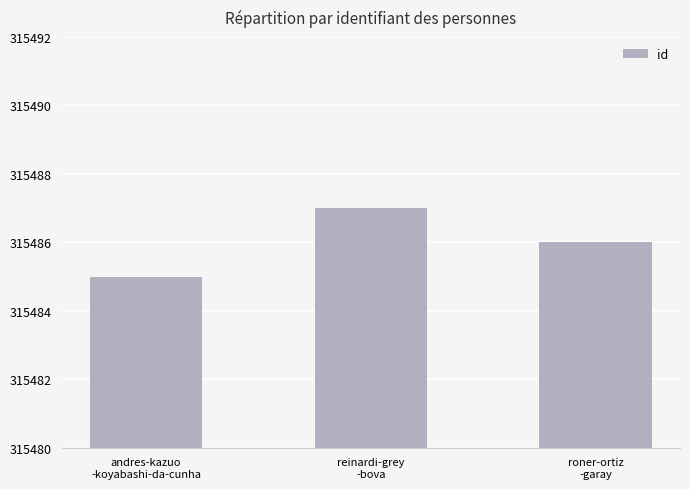

The chart shows a value of 315487 at reinardi-grey
-bova. True or false?

True